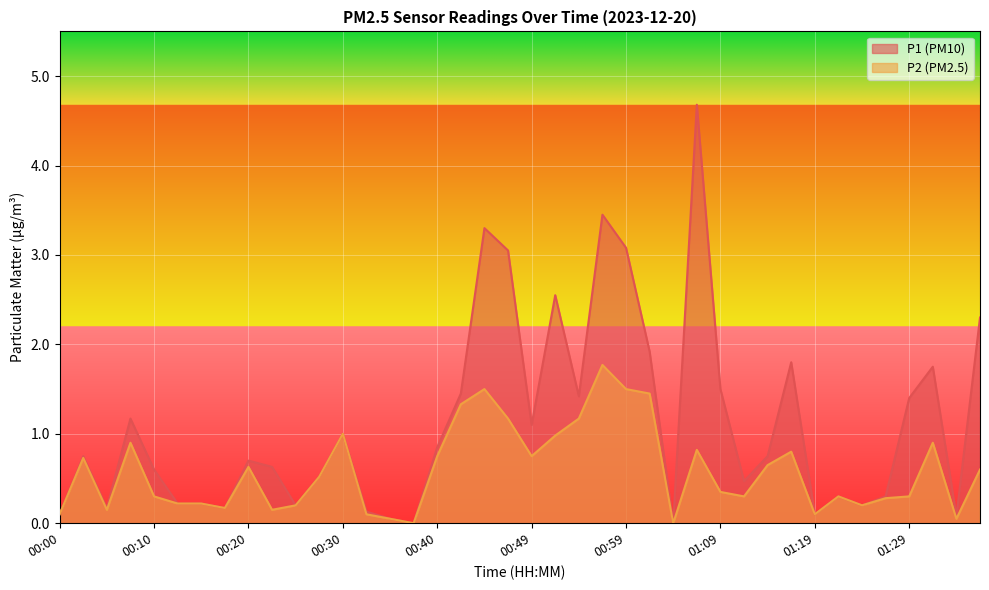

True or false: P2 and P1 intersect in this chart.

False